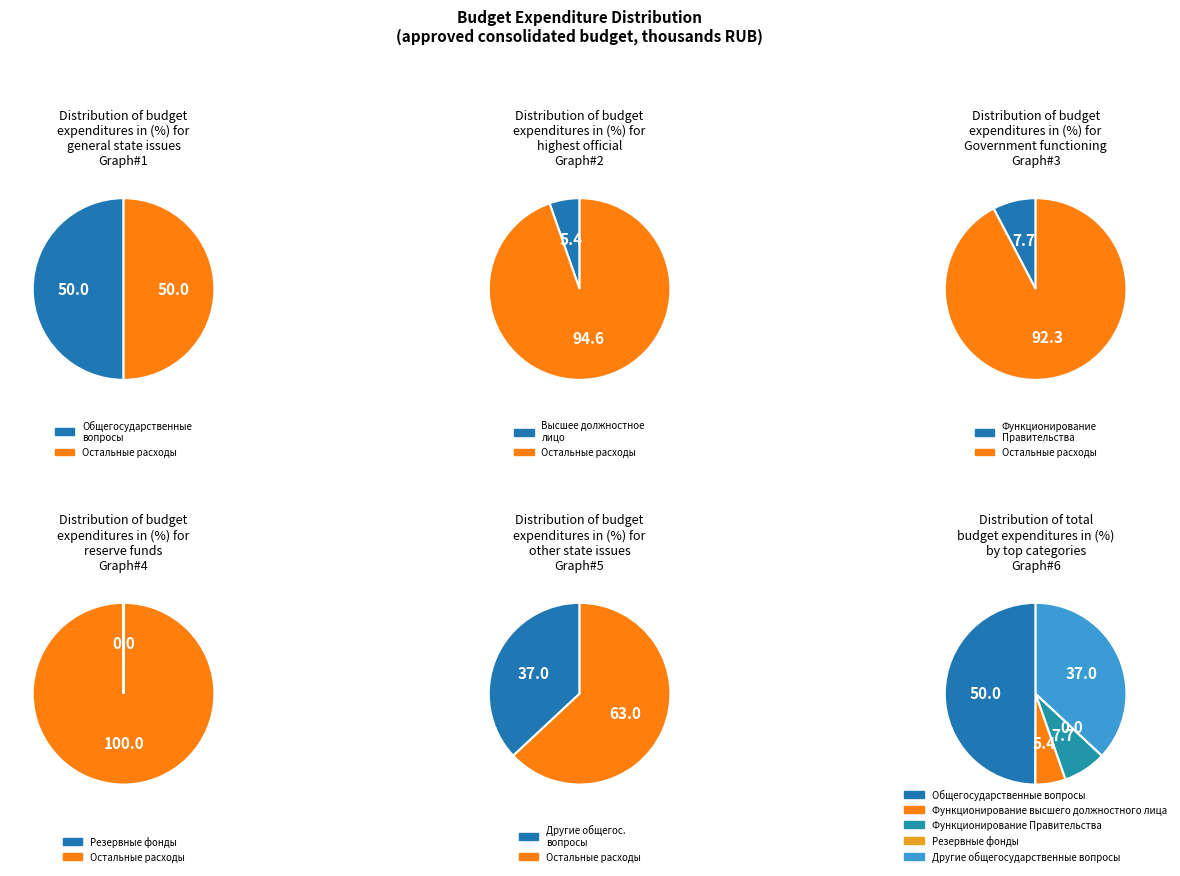

To the nearest percent, what percentage of the pie is Функционирование Правительства?

8%